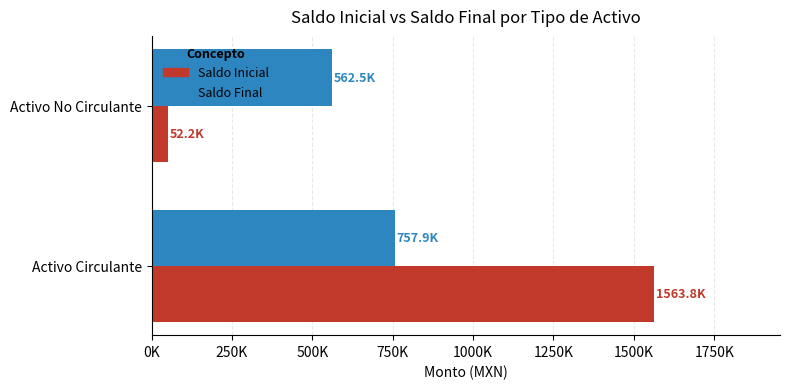

What are all the series names shown in the legend?

Saldo Inicial, Saldo Final